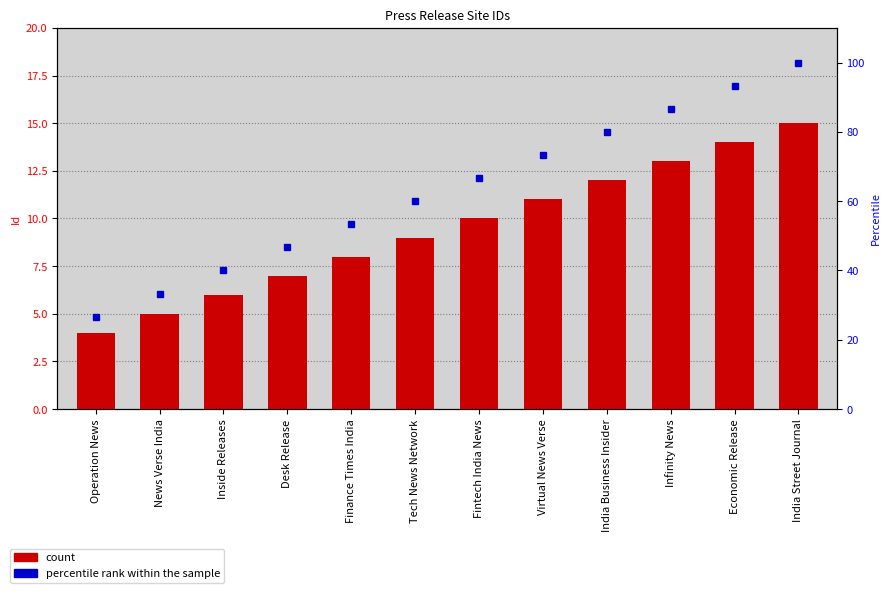

How many data points in percentile rank within the sample are above 66?

6